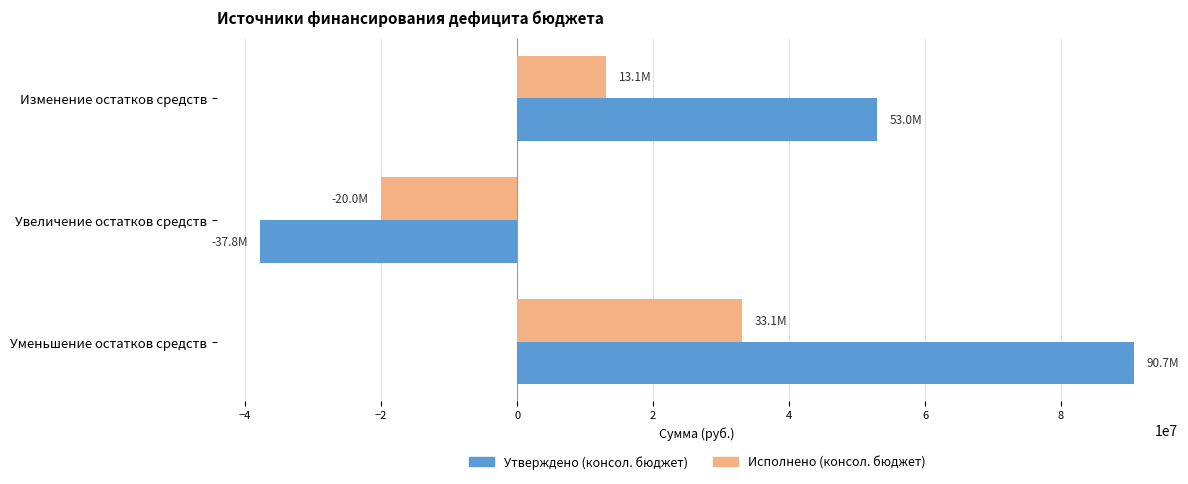

What value does the Утверждено (консол. бюджет) series have at Изменение остатков средств?

52962600.0